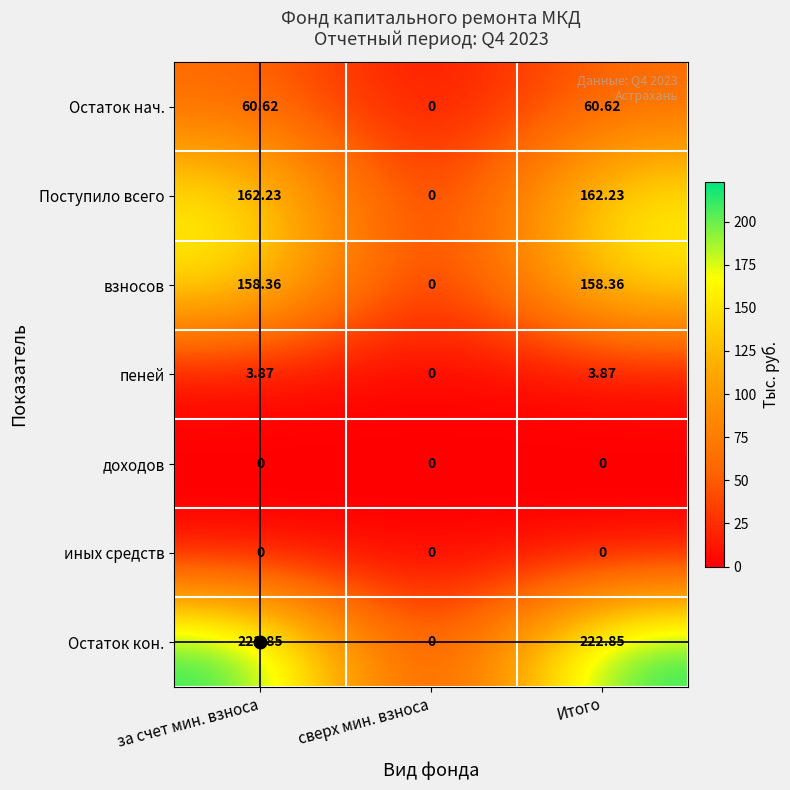

At which label does взносов reach its minimum?

сверх мин. взноса